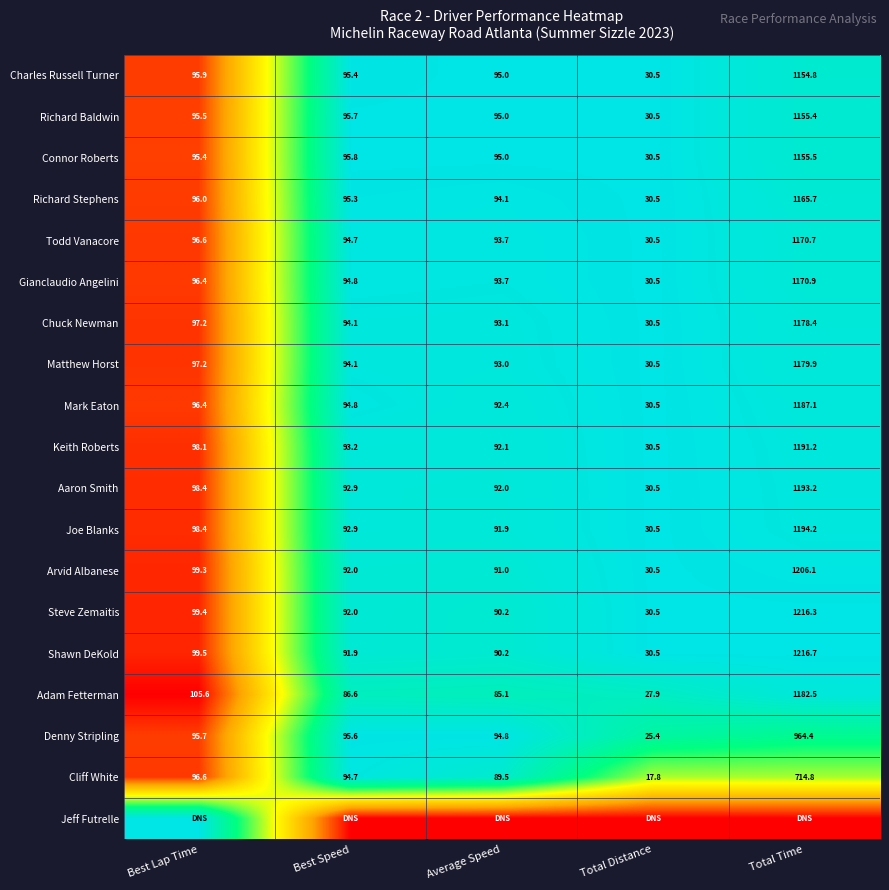

What is the minimum value for Aaron Smith?

30.5